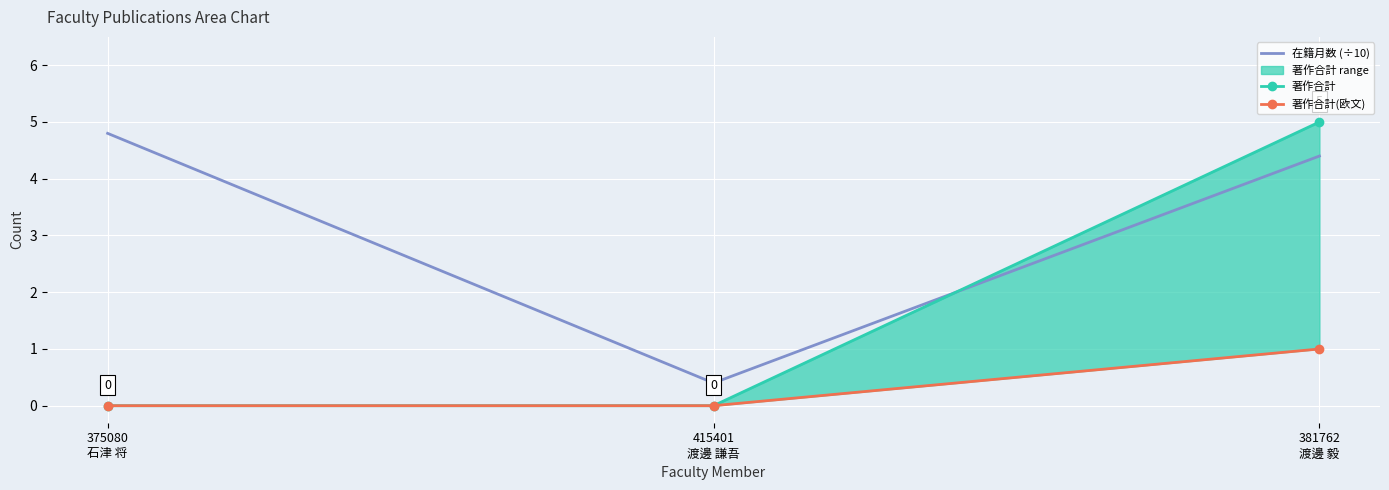

What are all the series names shown in the legend?

在籍月数 (÷10), 著作合計, 著作合計(欧文)